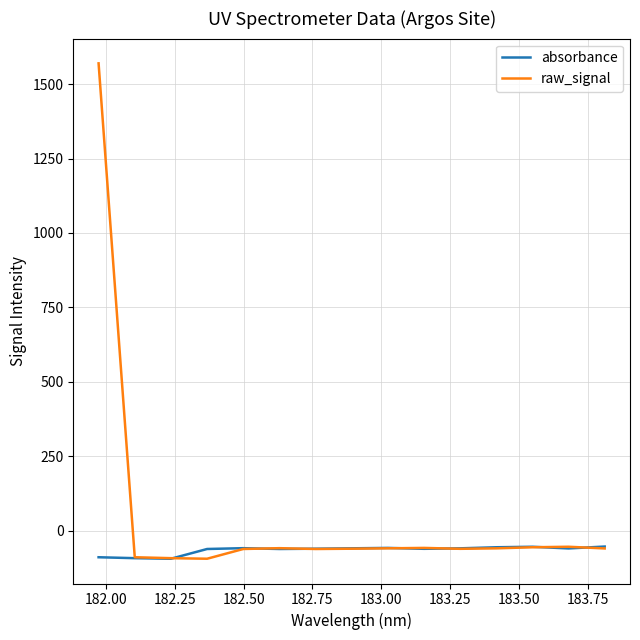

Does the chart have visible grid lines?

Yes